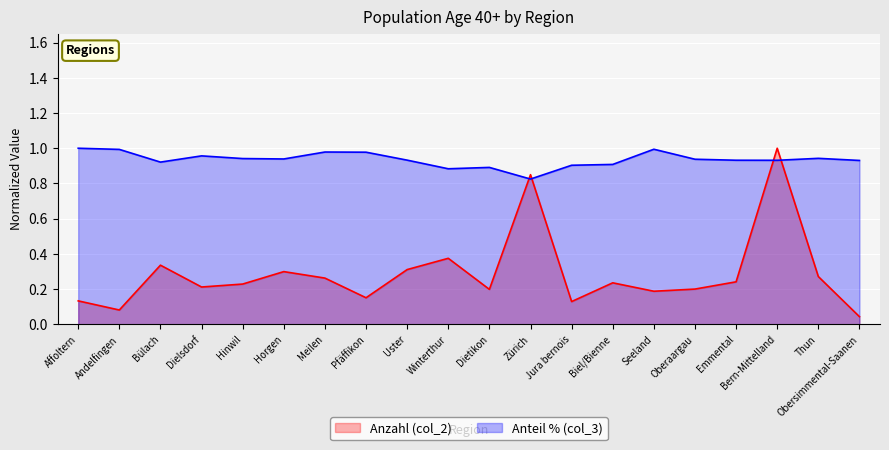

Between Meilen and Uster, which is larger?

Uster